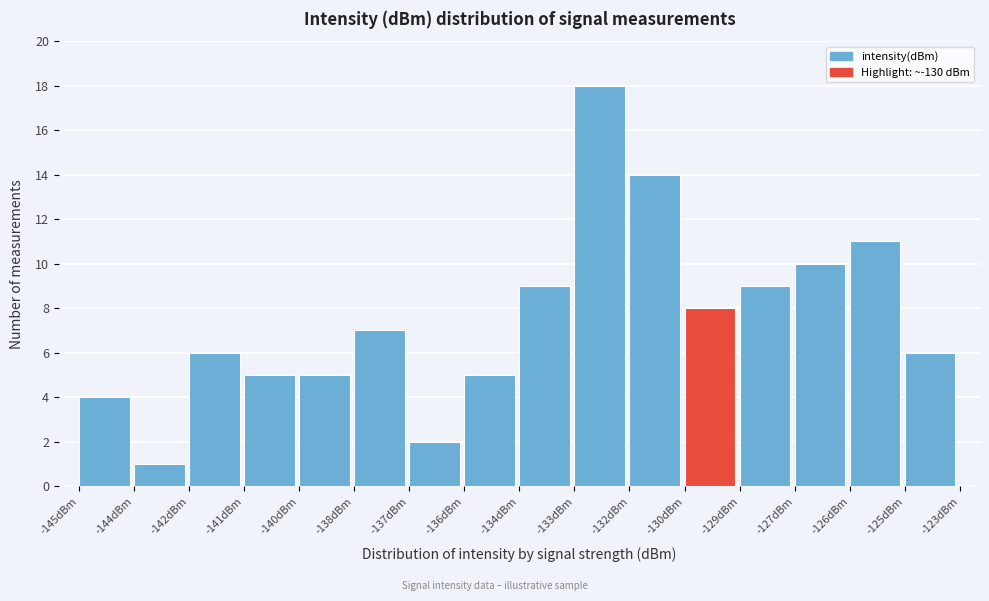

Reading right to left, what are all the values shown in this chart?

6	11	10	9	8	14	18	9	5	2	7	5	5	6	1	4